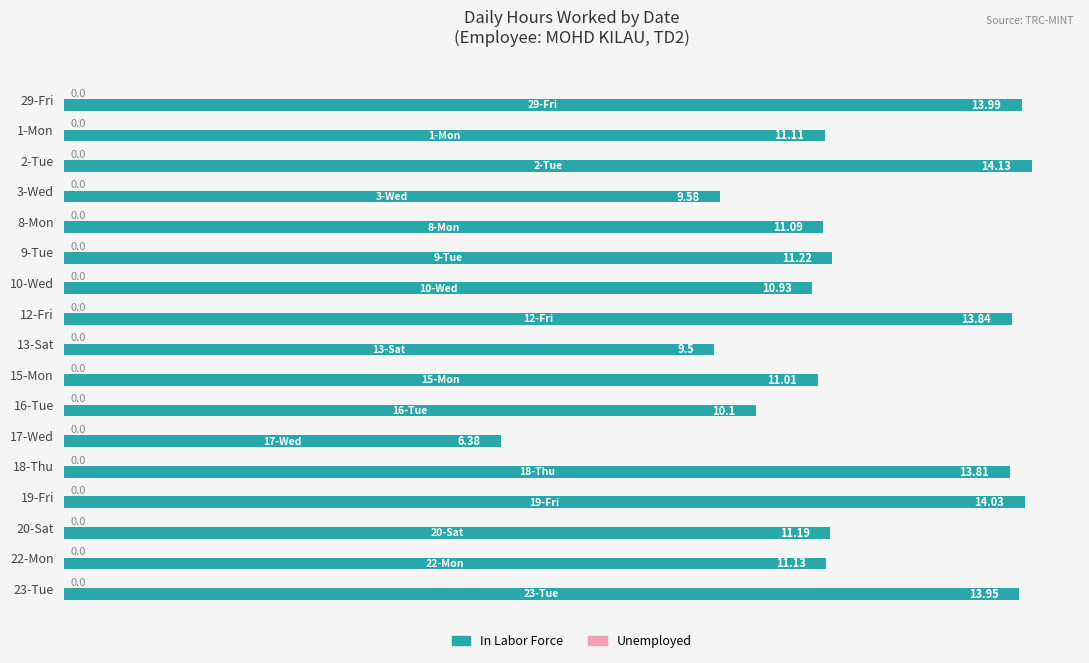

How many values are below 11?

5